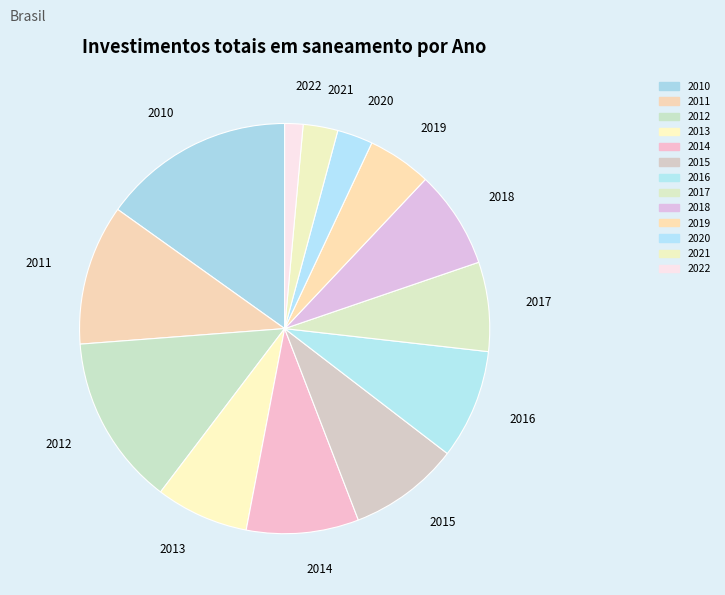

True or false: 2020 accounts for 3% of the total.

True